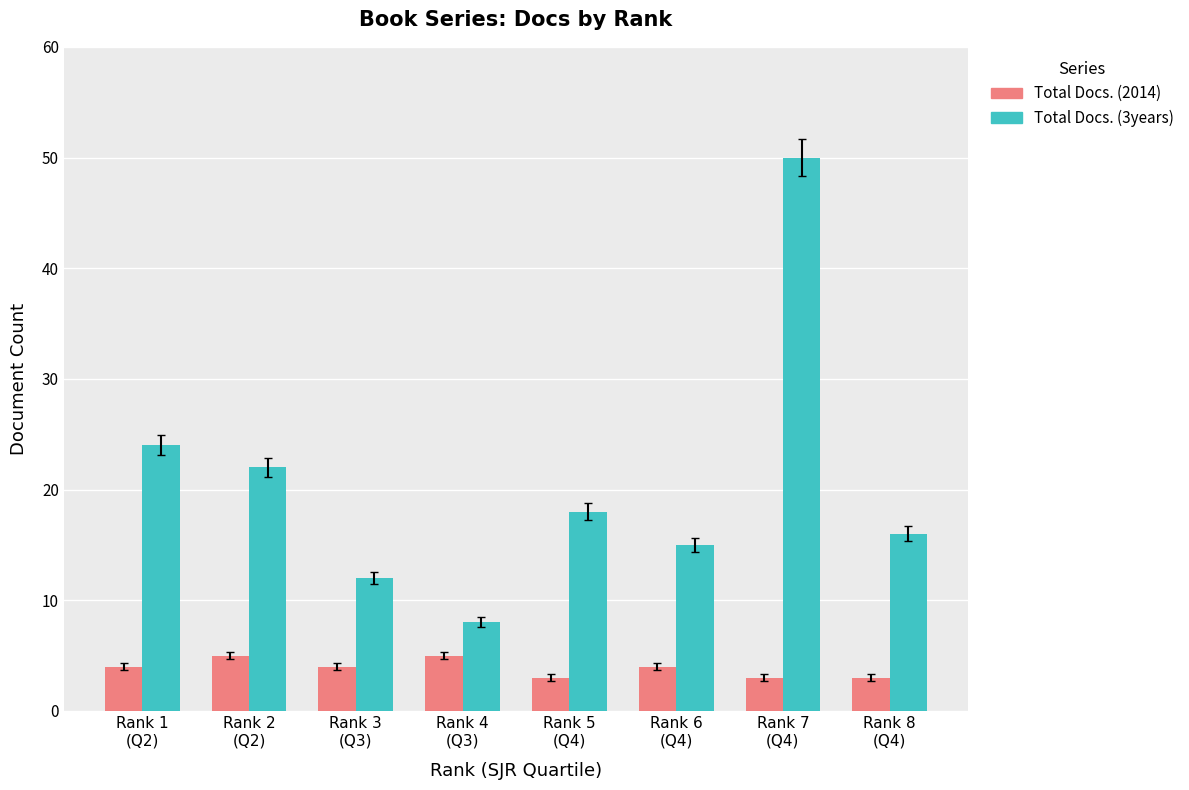

How many bars are there in each group?

2